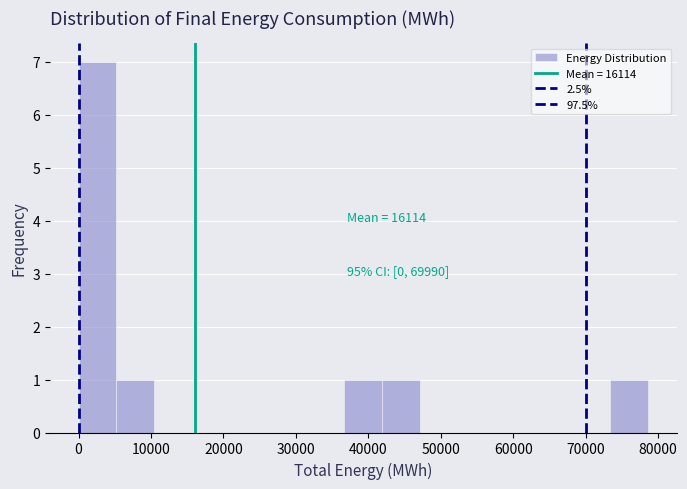

Which range on the x-axis has the tallest bar?

0 to 5000